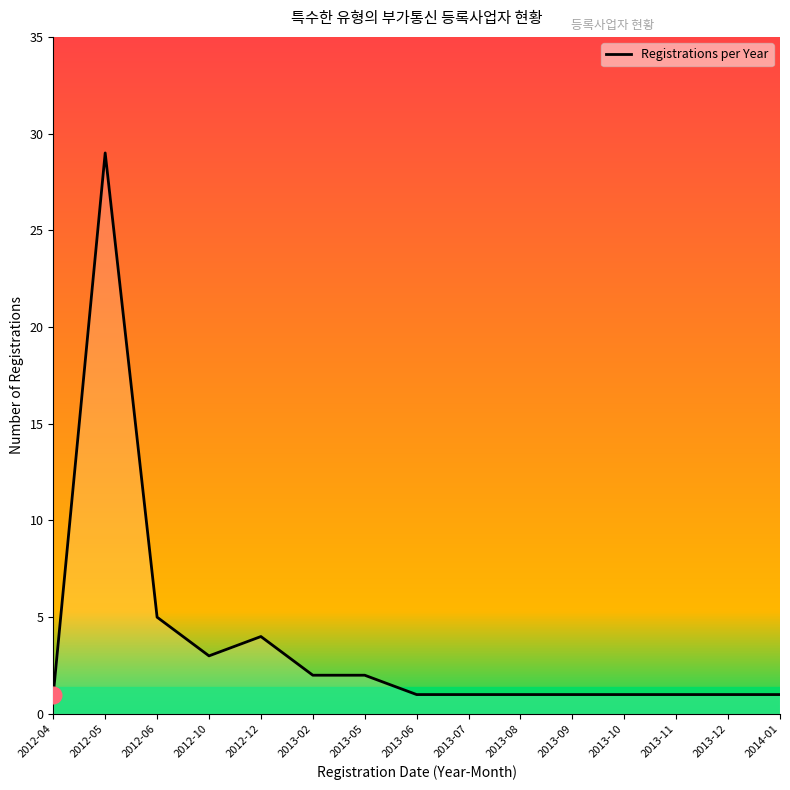

Reading right to left, extract all data points from this chart.

1	1	1	1	1	1	1	1	2	2	4	3	5	29	1